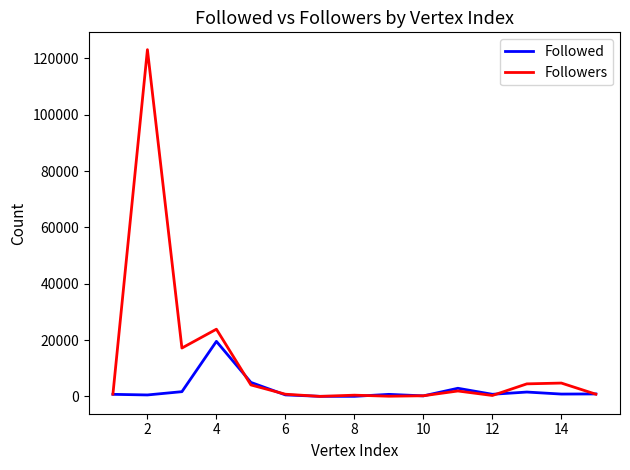

List the series in order of their peak value, highest first.

Followers, Followed